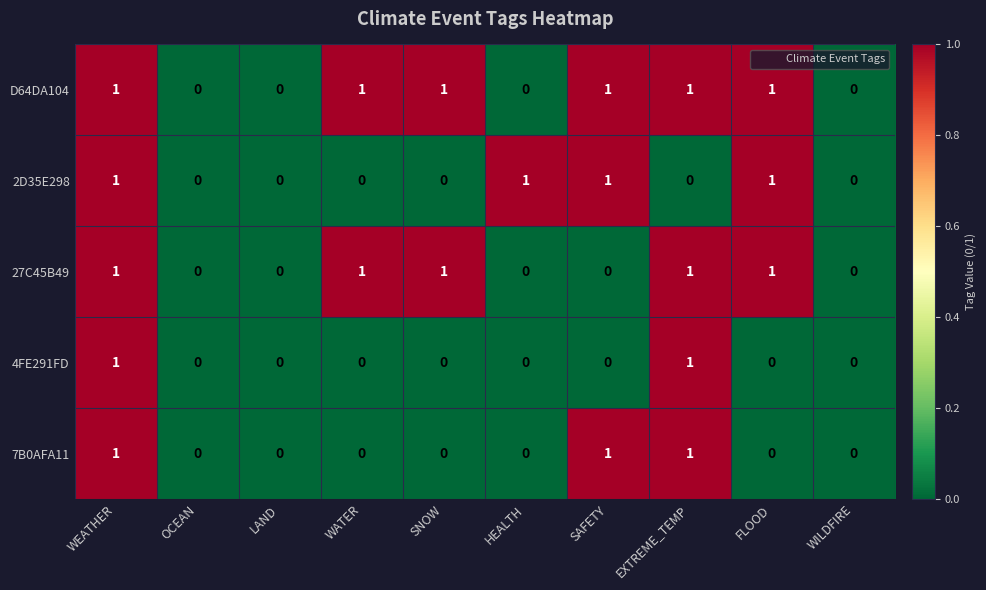

What is the total value across all series at SAFETY?

3